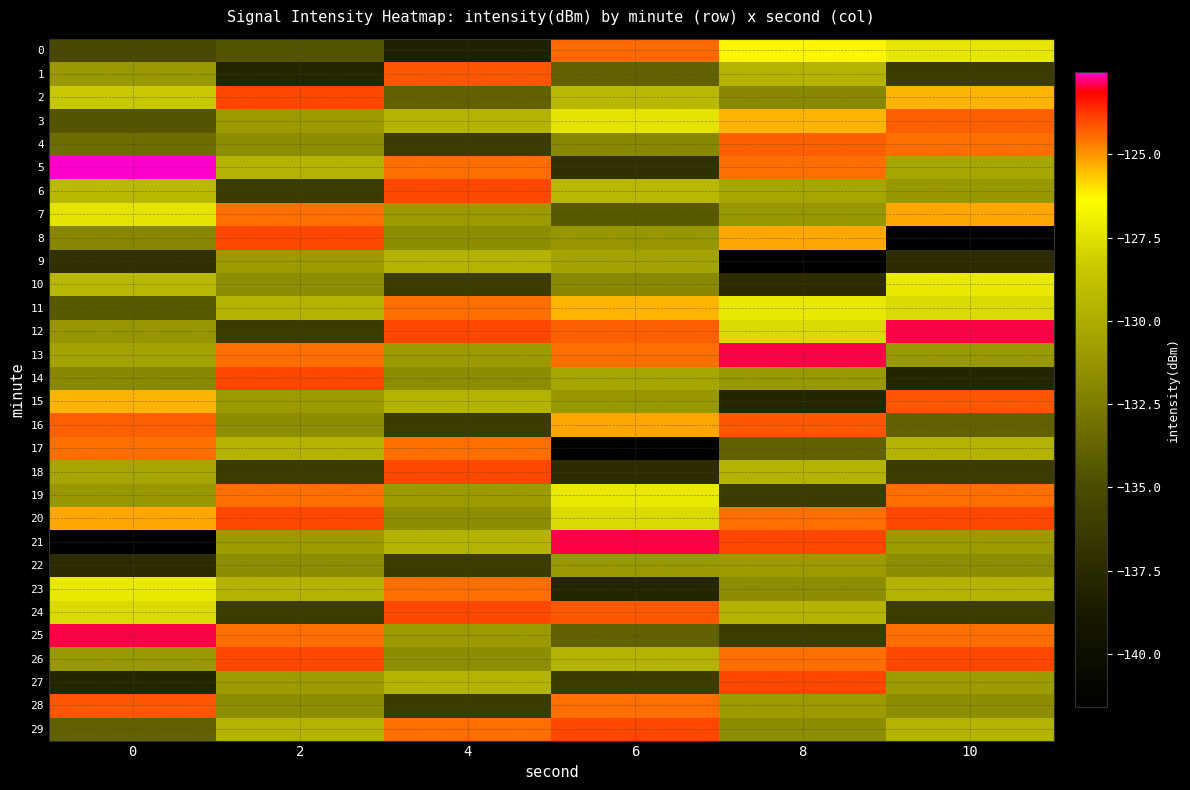

Rank the series by their maximum value, from lowest to highest.

22, 9, 10, 7, 11, 19, 23, 17, 0, 3, 4, 1, 15, 16, 28, 2, 6, 8, 14, 18, 20, 24, 26, 27, 29, 12, 13, 21, 25, 5